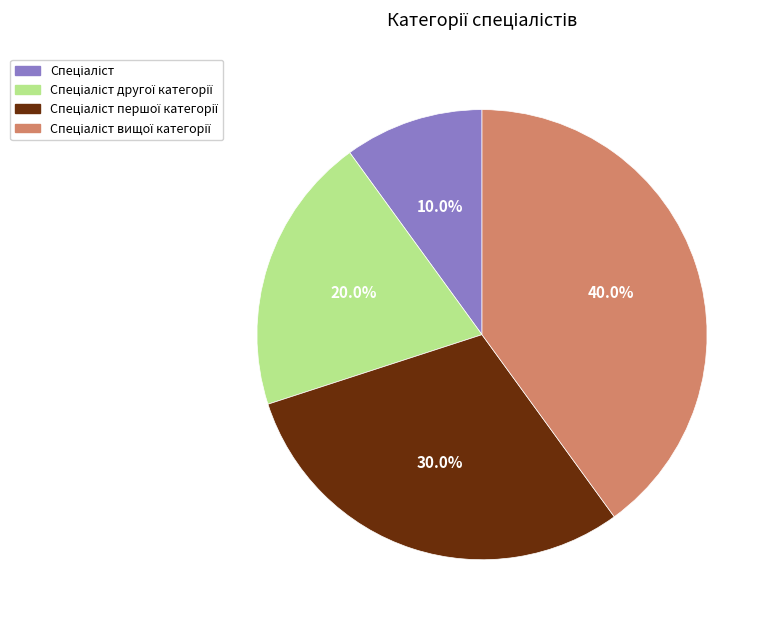

Is there any slice that represents more than half of the pie?

No